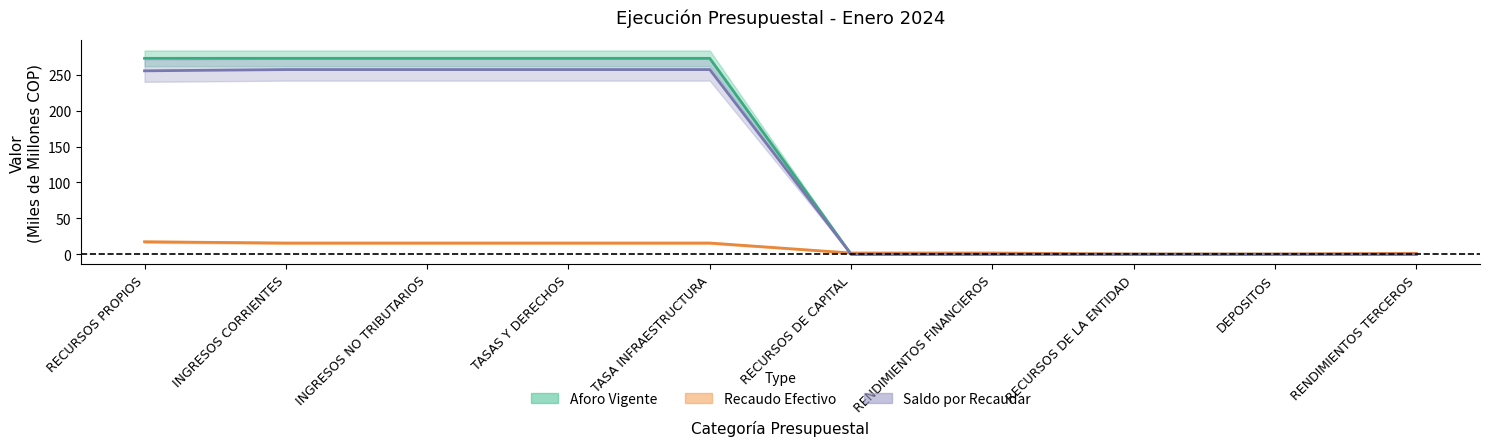

At how many categories does at least one series exceed 121?

5